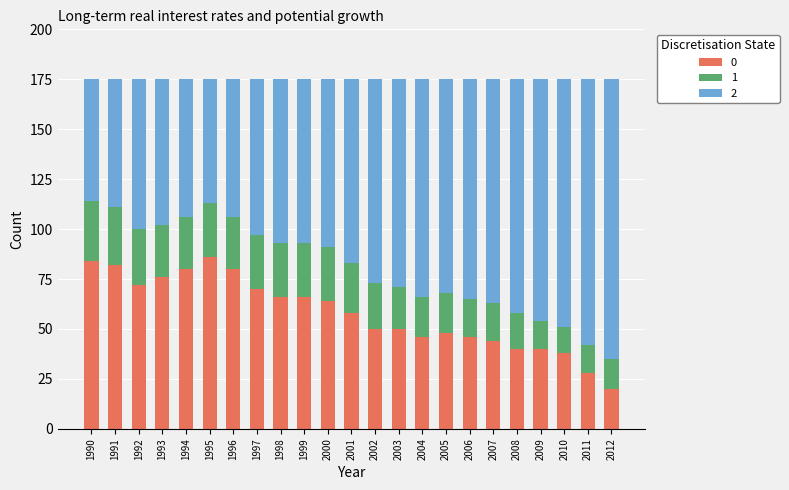

What is the total value across all series at 2008?

175